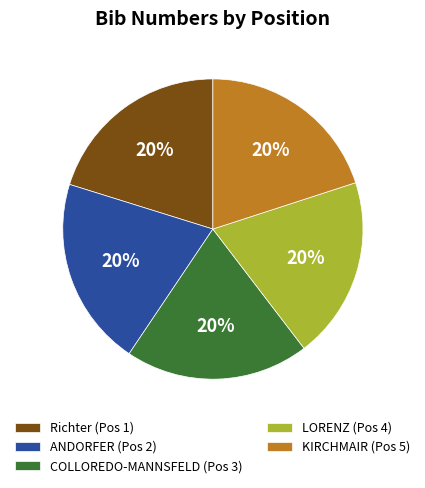

Is there any slice that represents more than half of the pie?

No